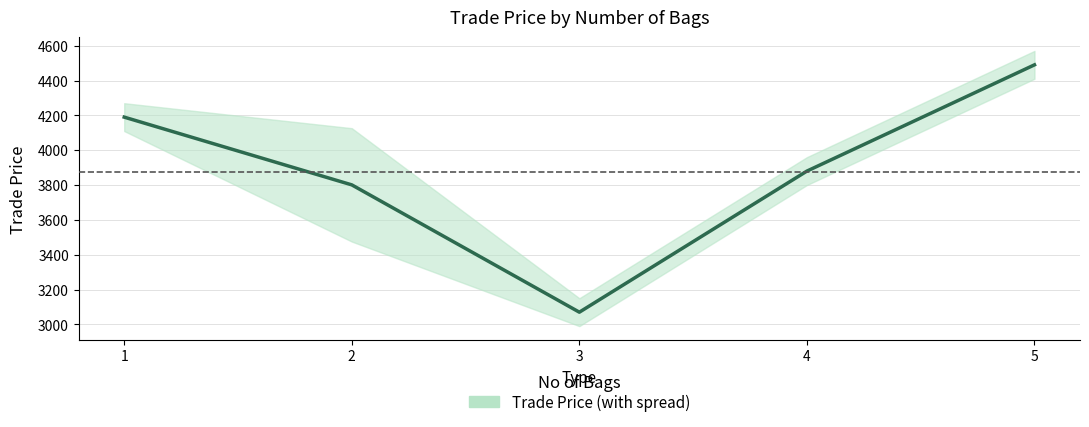

What is the greatest value displayed?

4490.0